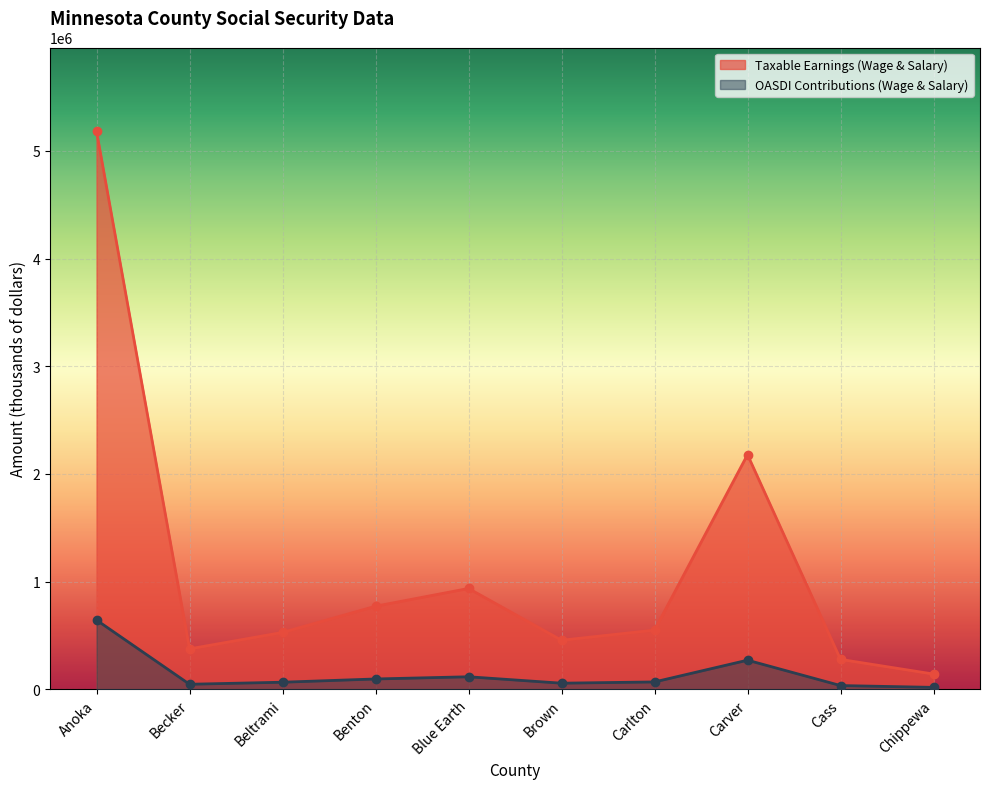

What are all the series names shown in the legend?

Taxable Earnings (Wage & Salary), OASDI Contributions (Wage & Salary)